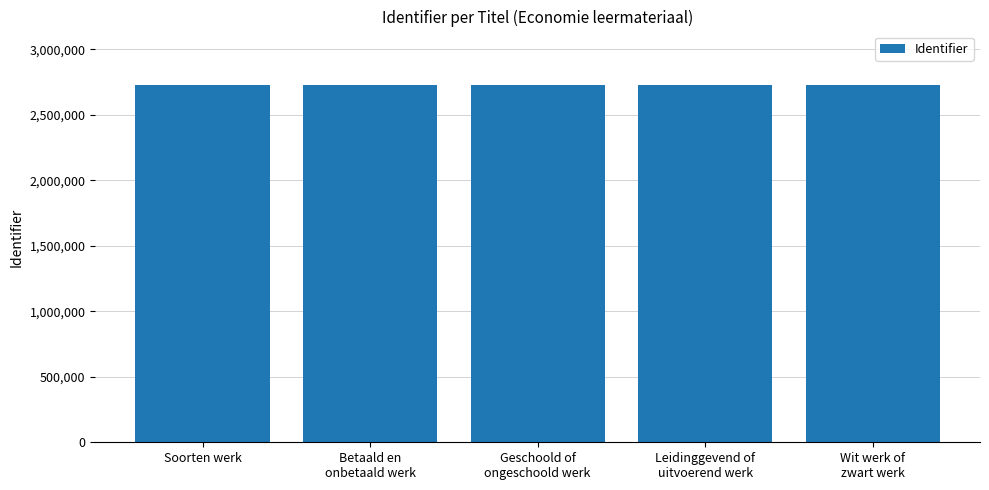

How many bars are there in total?

5